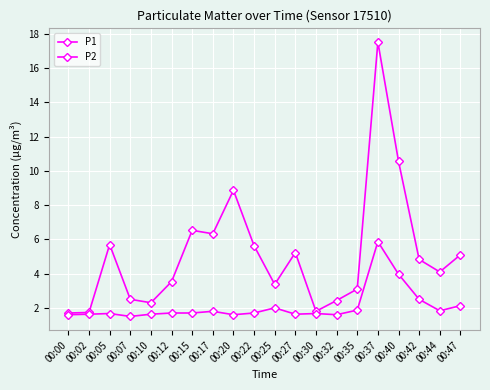

How many interior local peaks does the P2 series have?

5